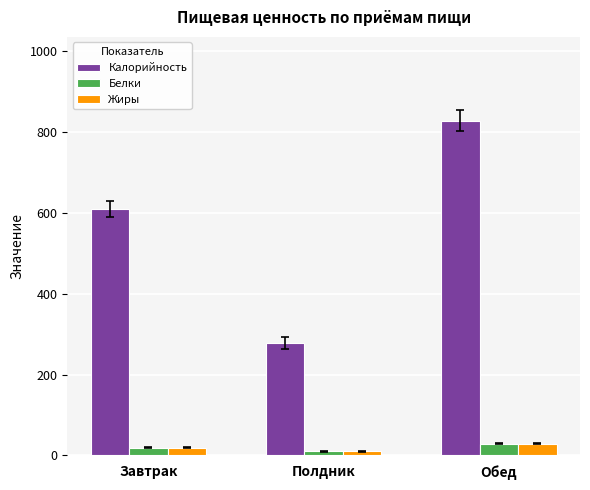

Which series has the largest range (max minus min)?

Калорийность